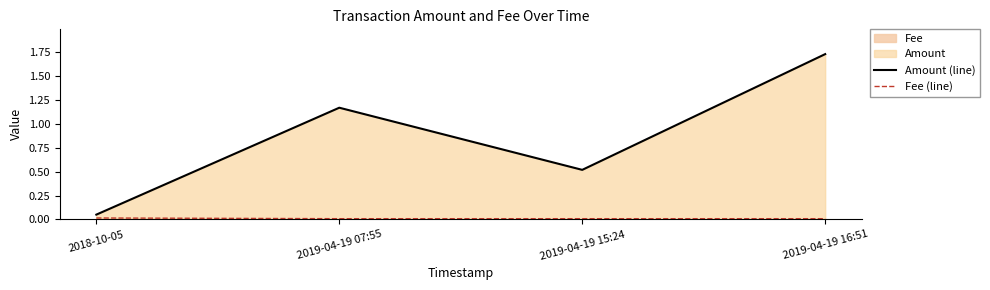

Reading left to right, transcribe all the data shown in this chart.

Amount (line): 0.1	1.2	0.5	1.7
Fee (line): 0.0	0.0	0.0	0.0